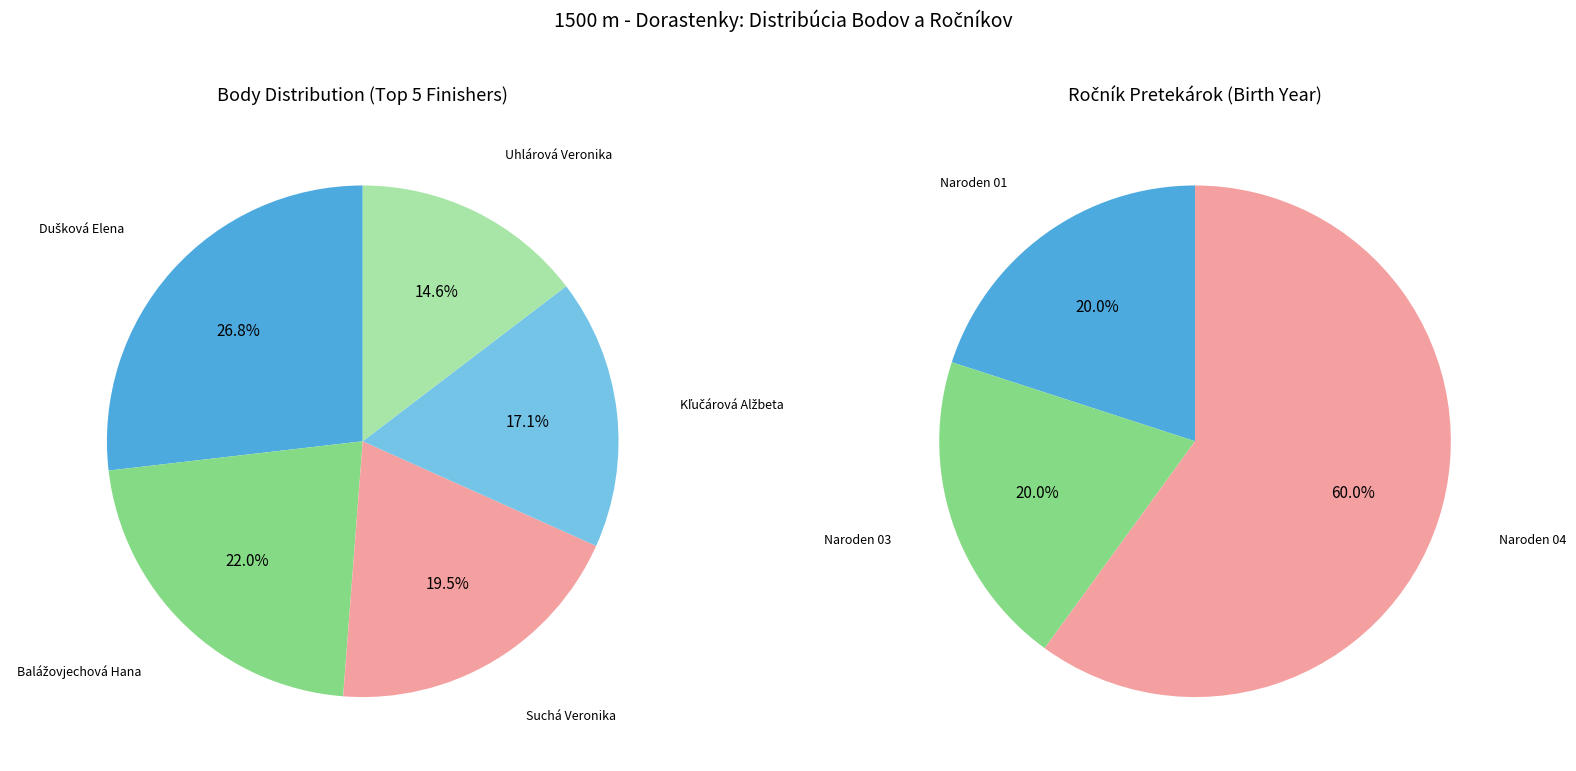

How many segments does this pie chart have?

5